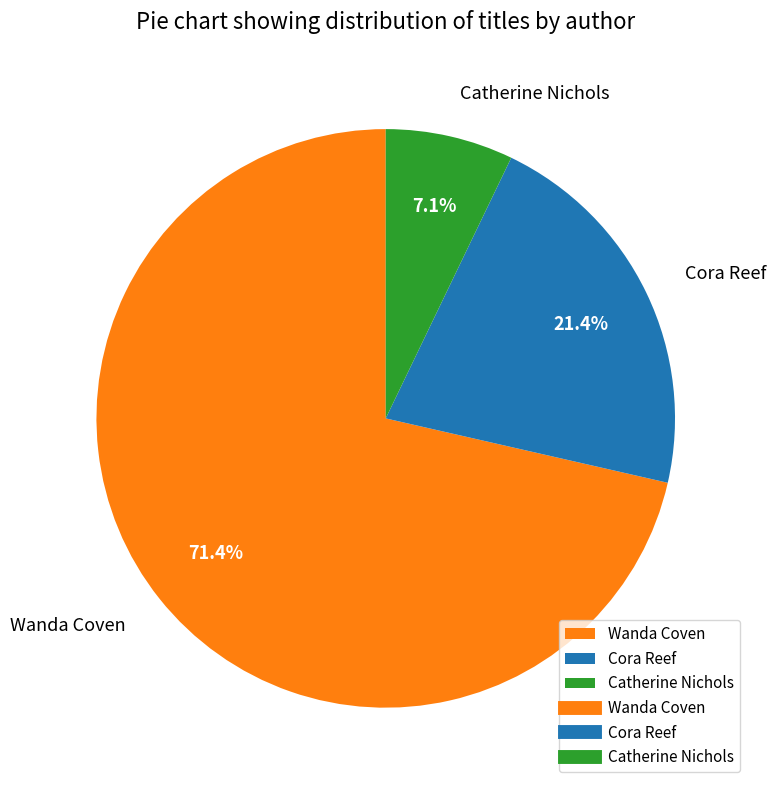

How many segments does this pie chart have?

3